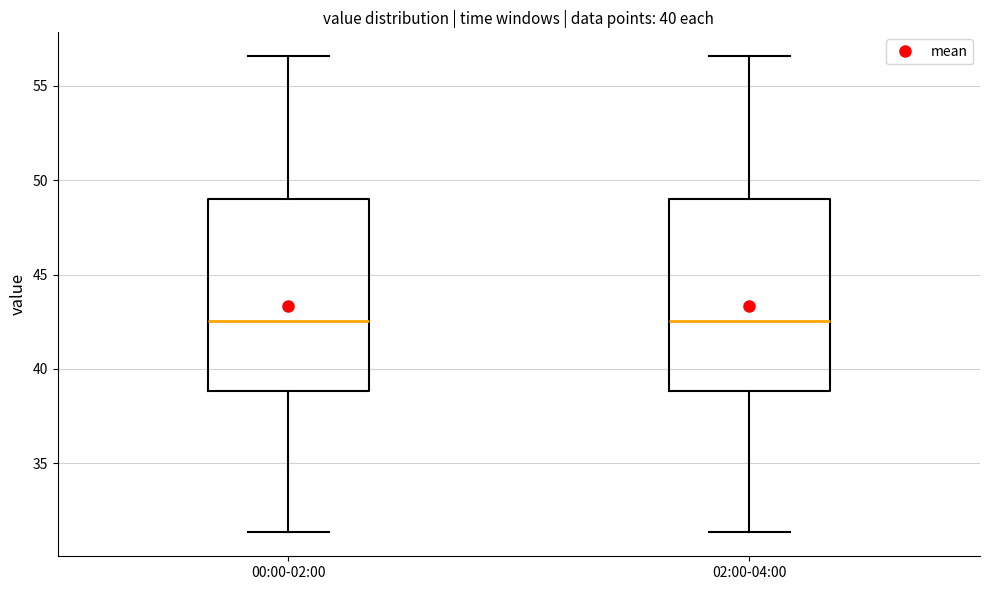

Reading left to right, read every box against the y-axis: the position of its median line, the range the box covers, and the ends of its whiskers. The values are not printed on the chart, so give them approximately, as read against the axis.

00:00-02:00: median 42.5, box 39.0 to 49.0, whiskers 31.5 to 56.5
02:00-04:00: median 42.5, box 39.0 to 49.0, whiskers 31.5 to 56.5